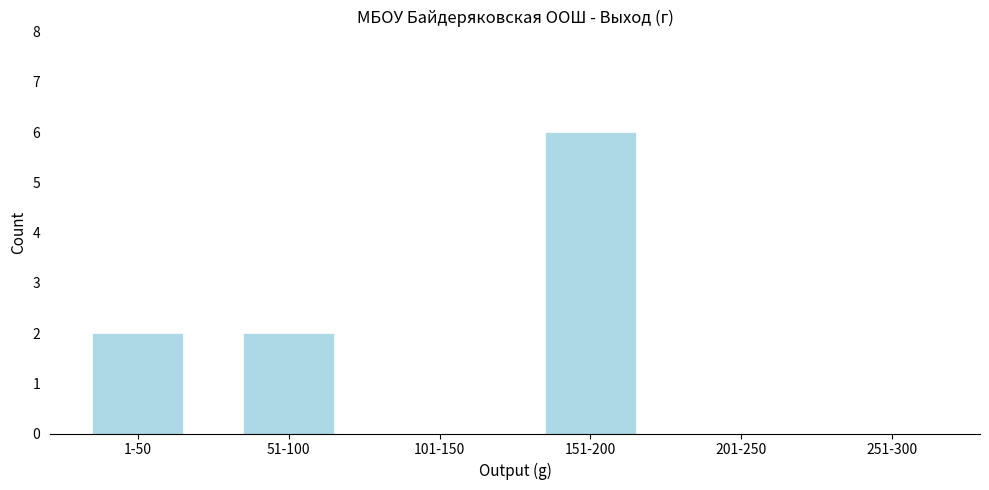

Reading left to right, list all the values displayed in this chart.

1-50=2	51-100=2	101-150=0	151-200=6	201-250=0	251-300=0